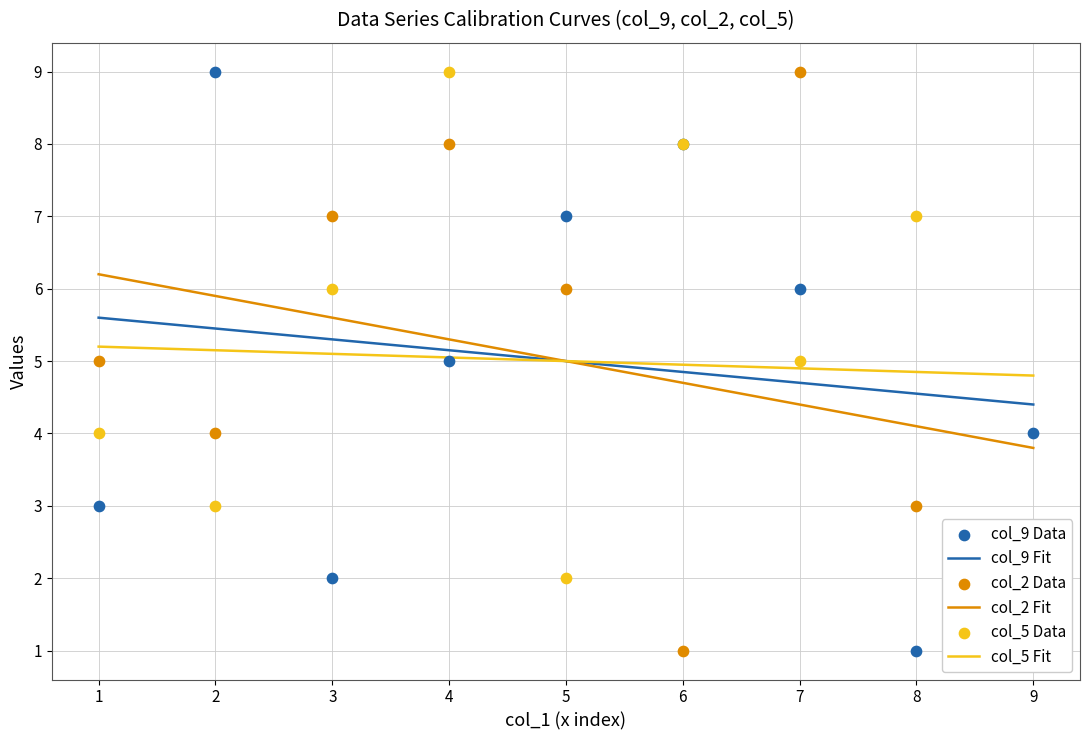

What are all the series names shown in the legend?

col_9, col_2, col_5